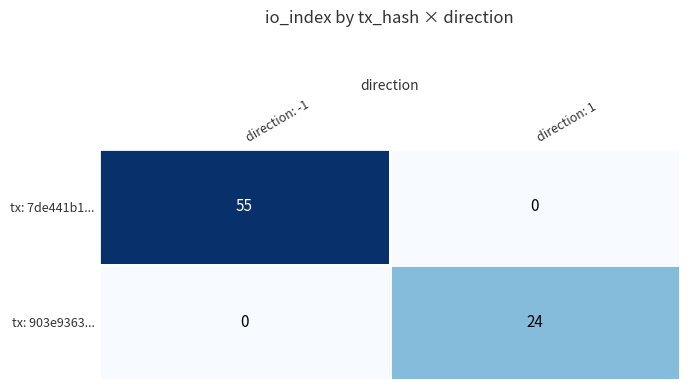

Count the number of categories in the chart.

2